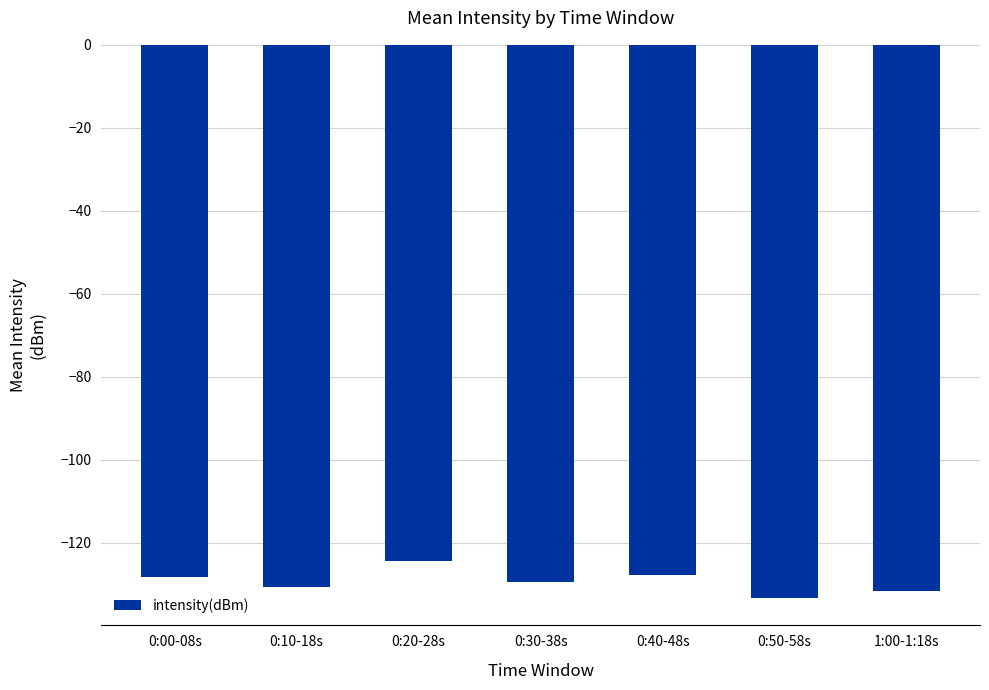

How many series are shown in this chart?

1